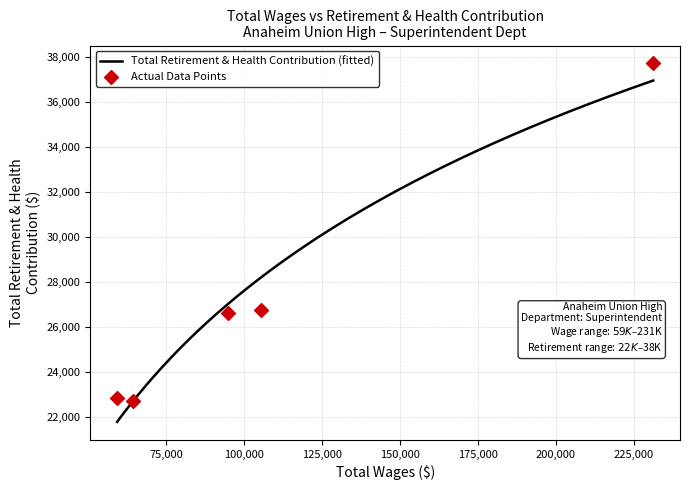

Which has a higher value, 59190.0 or 231192.0?

231192.0